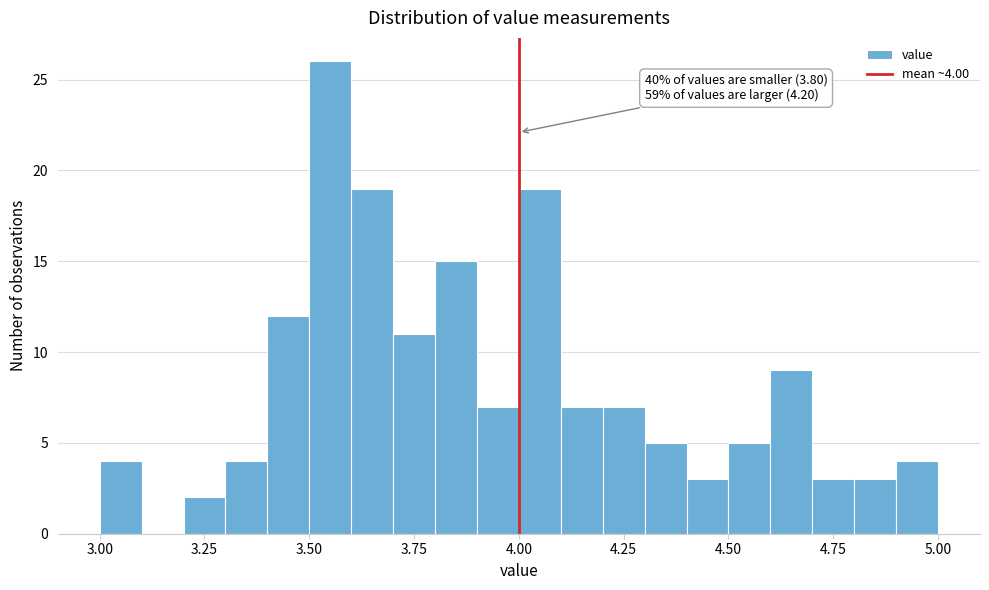

Around what value on the x-axis is the tallest bar? Give the approximate position of its centre, as read against the axis.

3.55